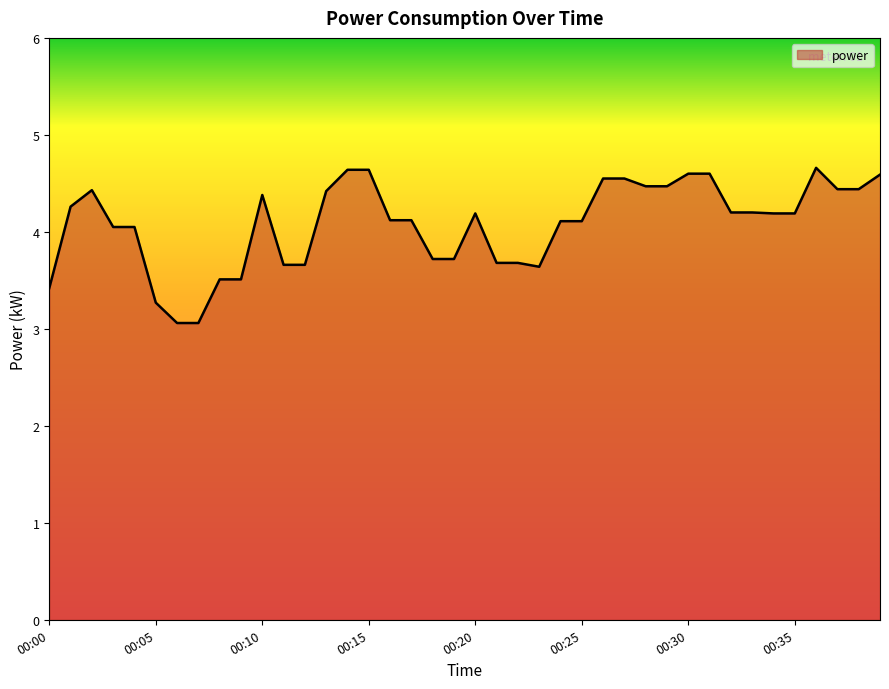

What is the minimum value shown in the chart?

3.1